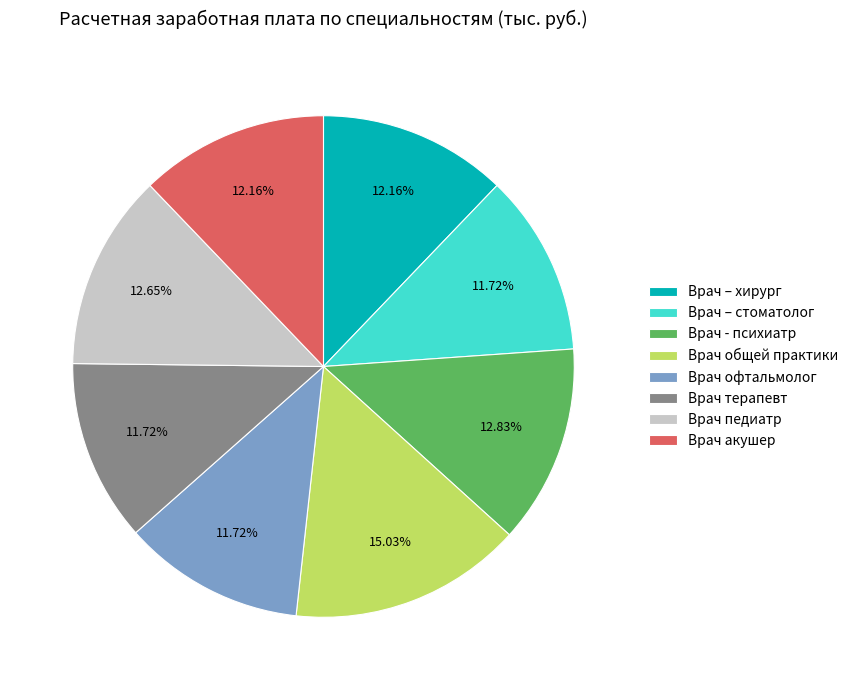

Which category has the biggest portion of the pie?

Врач общей практики